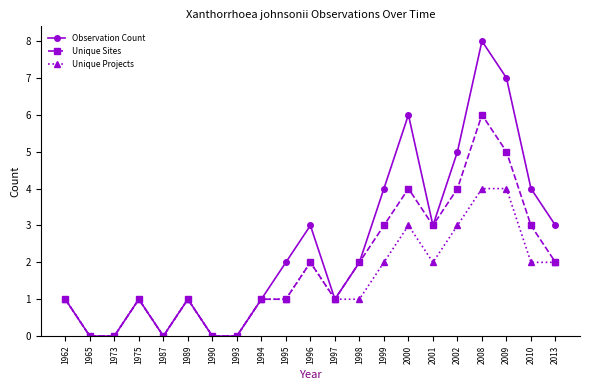

What is the difference between the Observation Count values at 1994 and 1990?

1